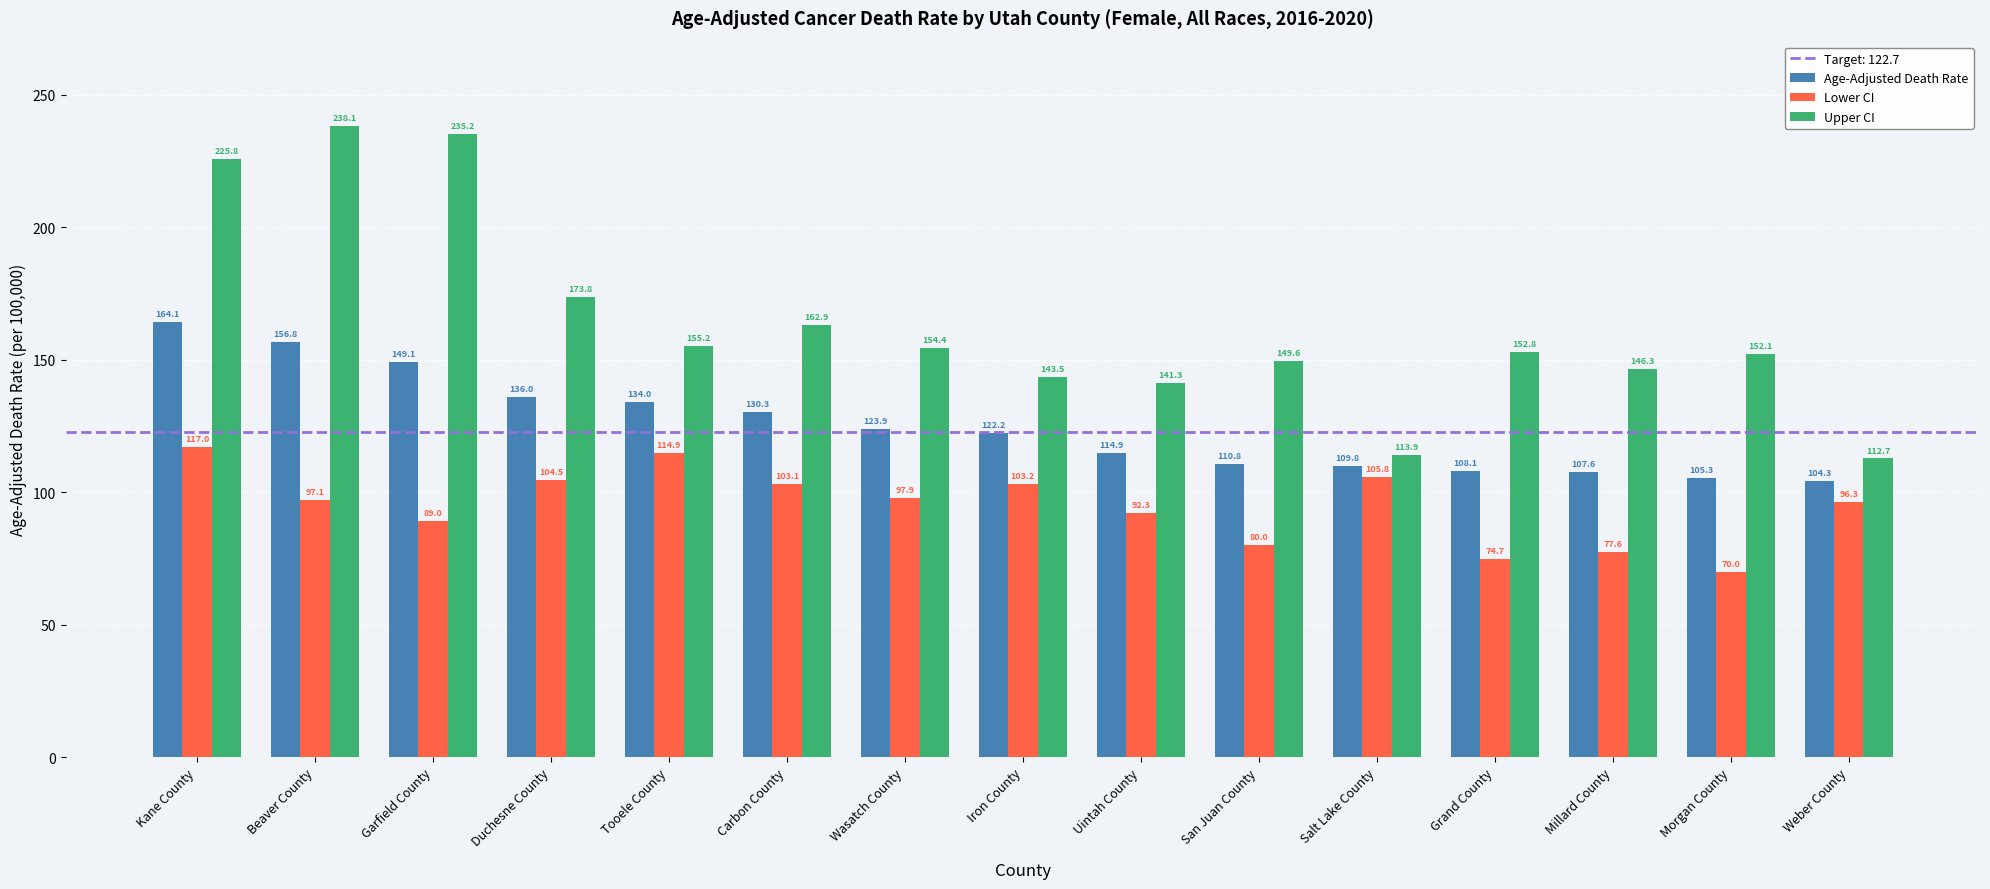

At which label does Age-Adjusted Death Rate reach its peak?

Kane County